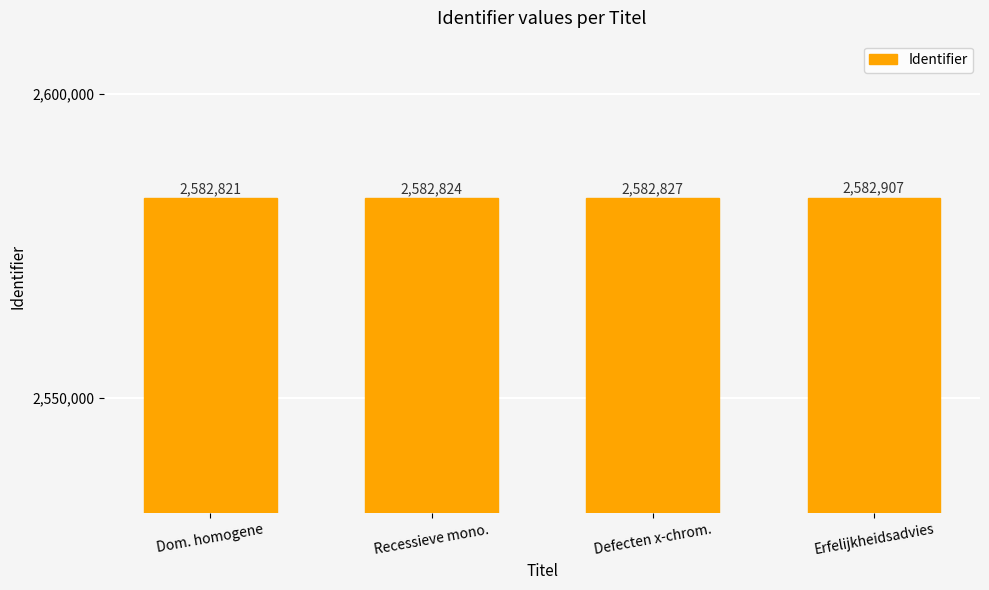

How many data points does each series have?

4